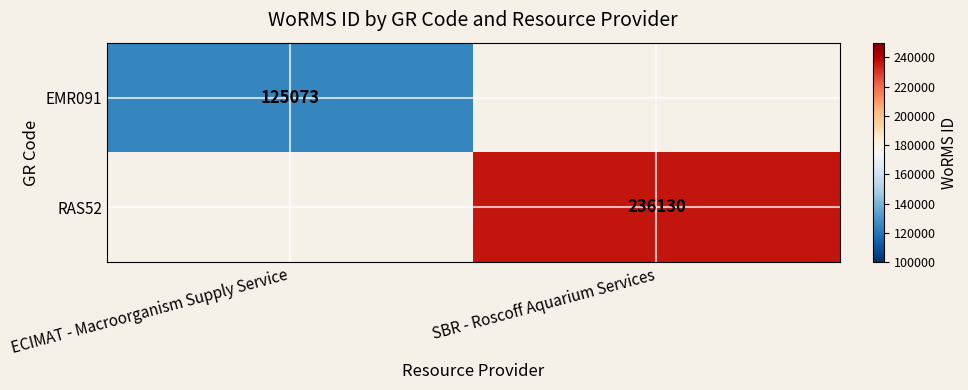

The value of RAS52 at SBR - Roscoff Aquarium Services is 63469. True or false?

False